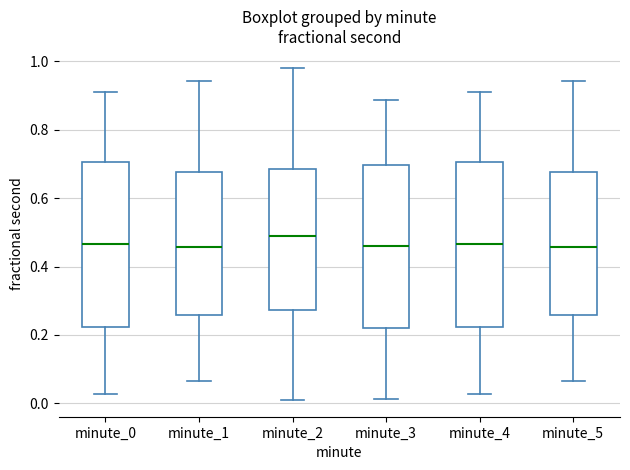

Reading left to right, read every box against the y-axis: the position of its median line, the range the box covers, and the ends of its whiskers. The values are not printed on the chart, so give them approximately, as read against the axis.

minute_0: median 0.46, box 0.22 to 0.70, whiskers 0.02 to 0.90
minute_1: median 0.46, box 0.26 to 0.68, whiskers 0.06 to 0.94
minute_2: median 0.48, box 0.28 to 0.68, whiskers 0.00 to 0.98
minute_3: median 0.46, box 0.22 to 0.70, whiskers 0.02 to 0.88
minute_4: median 0.46, box 0.22 to 0.70, whiskers 0.02 to 0.90
minute_5: median 0.46, box 0.26 to 0.68, whiskers 0.06 to 0.94